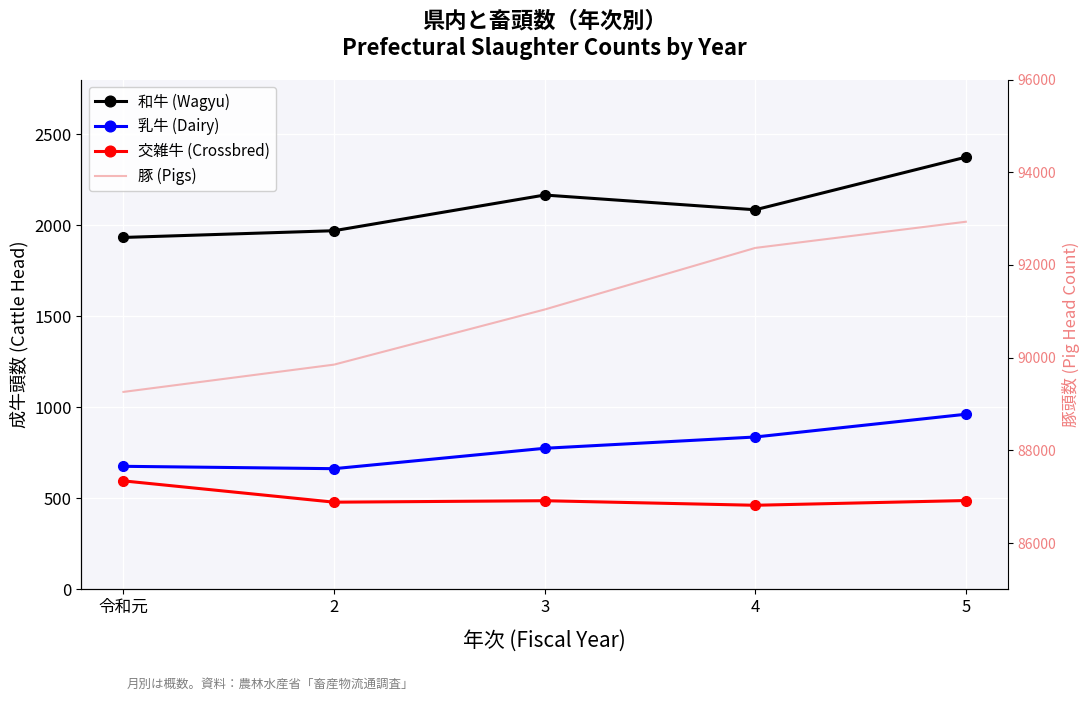

How many lines are shown in the chart?

4